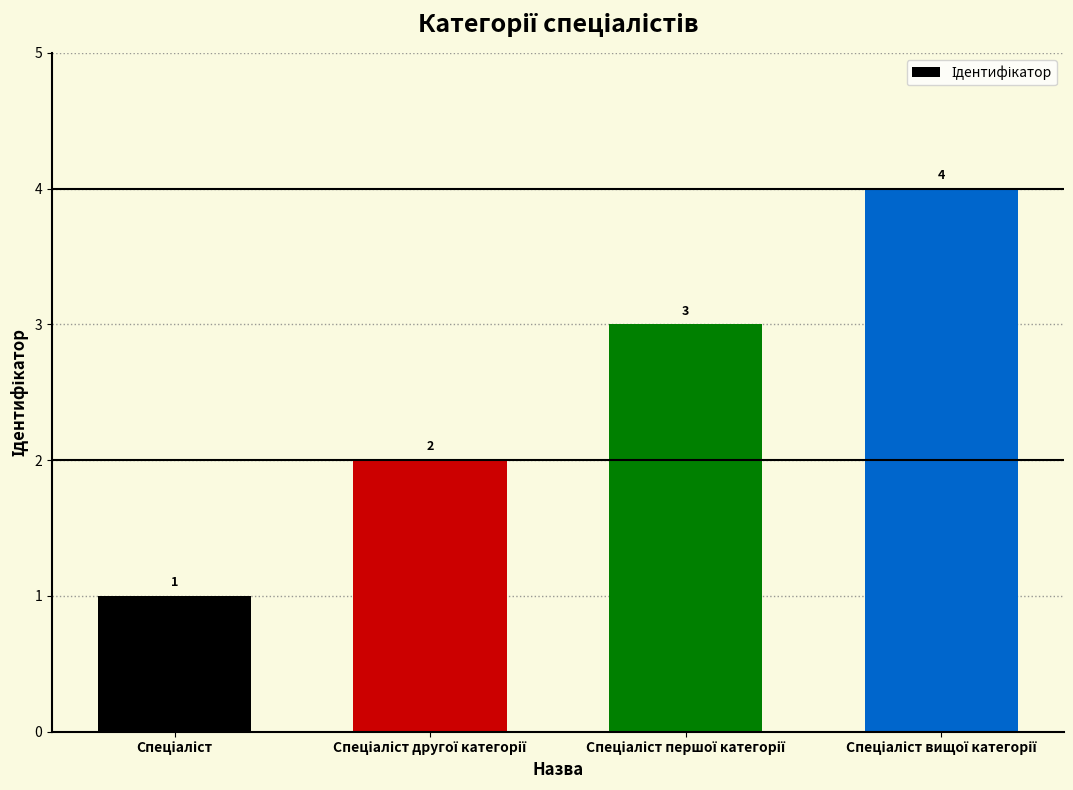

Reading left to right, what are all the values shown in this chart?

1	2	3	4